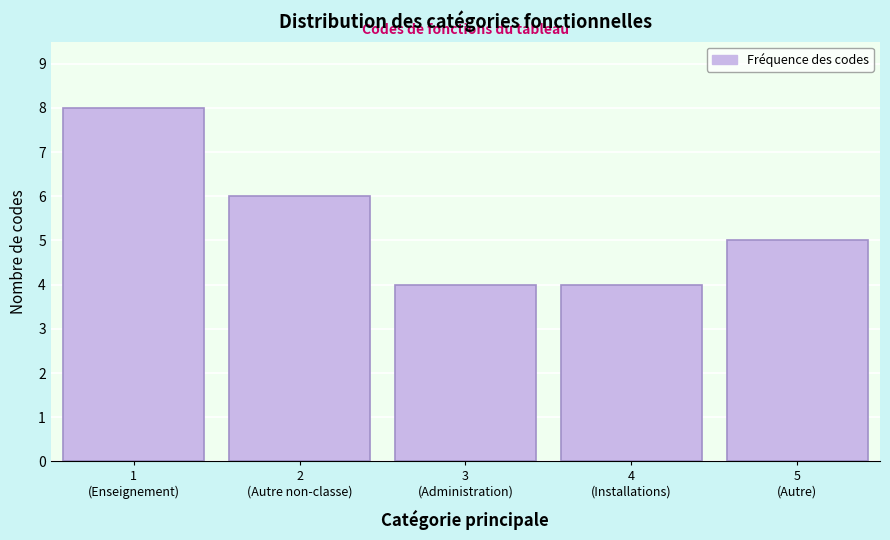

Reading right to left, transcribe all the data shown in this chart.

5	4	4	6	8